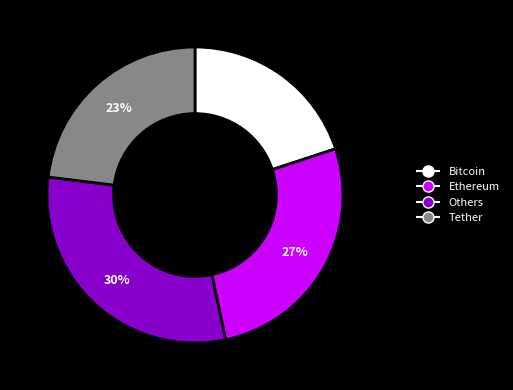

Does Ethereum account for over 50% of the chart?

No